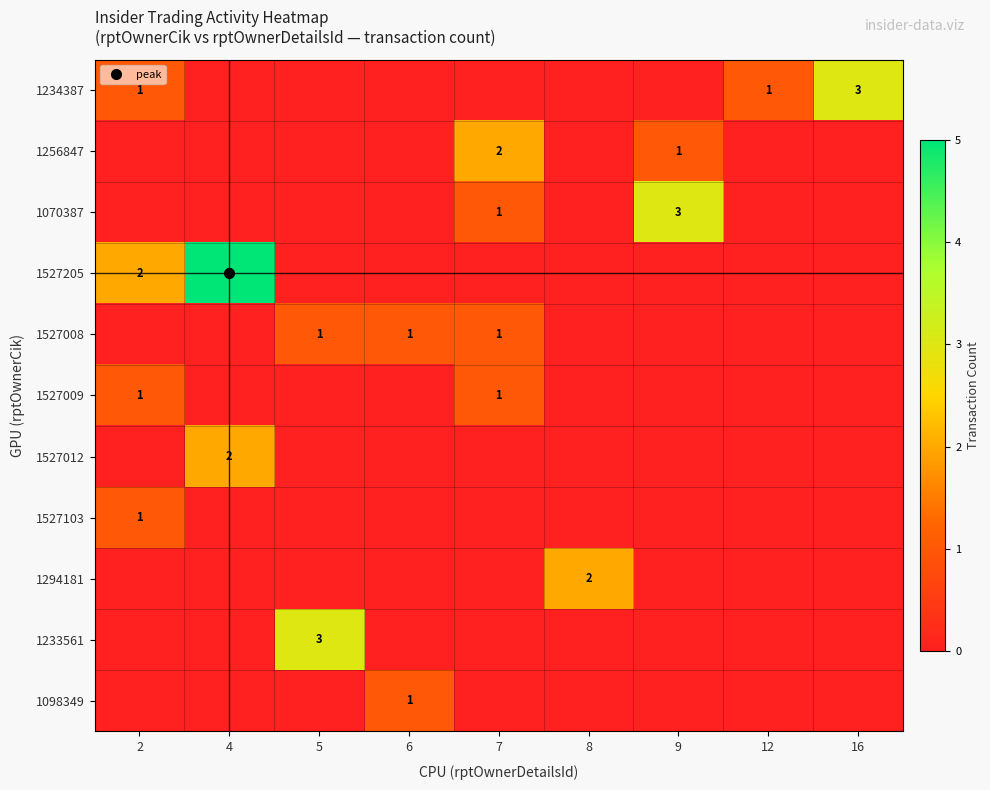

Rank the categories by 1256847 value from highest to lowest.

7, 9, 2, 4, 5, 6, 8, 12, 16